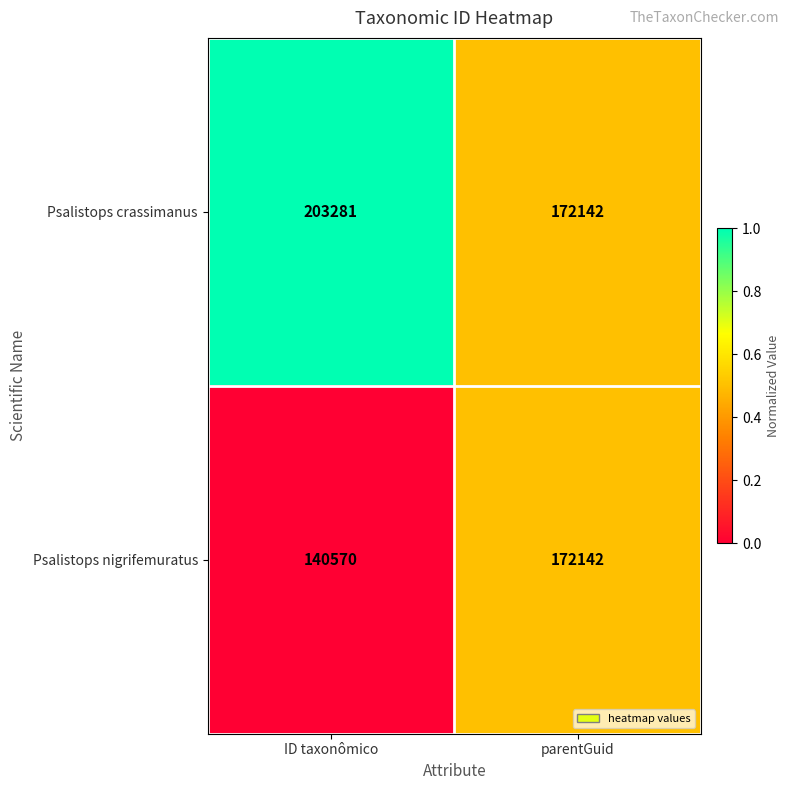

Which label corresponds to the largest value in the chart?

ID taxonômico